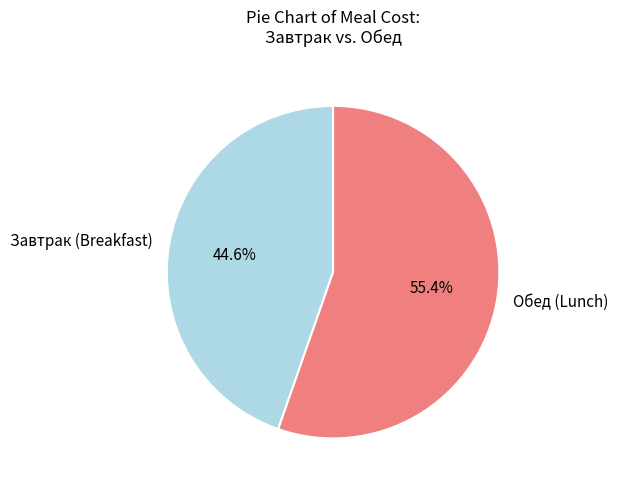

Which category has the smallest portion of the pie?

Завтрак (Breakfast)